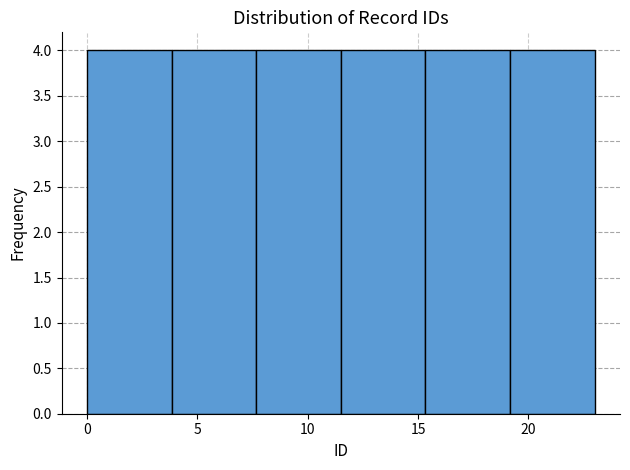

Reading left to right, list every bar in this chart as the range it spans on the x-axis followed by its height. Neither the bar edges nor the heights are printed on the chart, so give them approximately, as read against the axes.

0.0 to 4.0: 4
4.0 to 7.5: 4
7.5 to 11.5: 4
11.5 to 15.5: 4
15.5 to 19.0: 4
19.0 to 23.0: 4